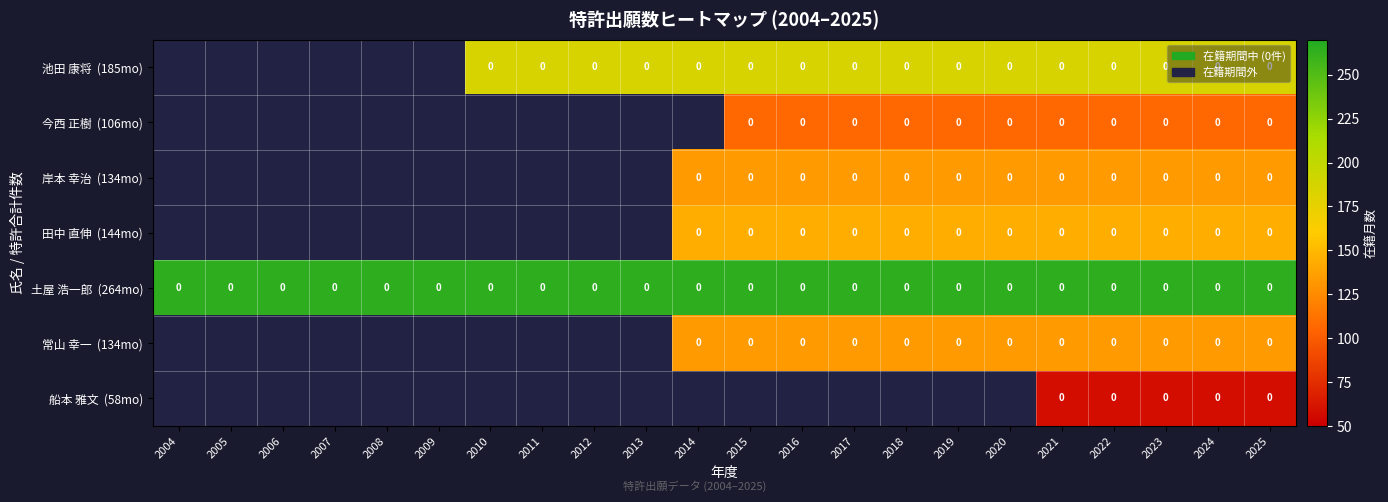

What is the sum of the 土屋 浩一郎 (264mo) values at 2009 and 2012?

528.0